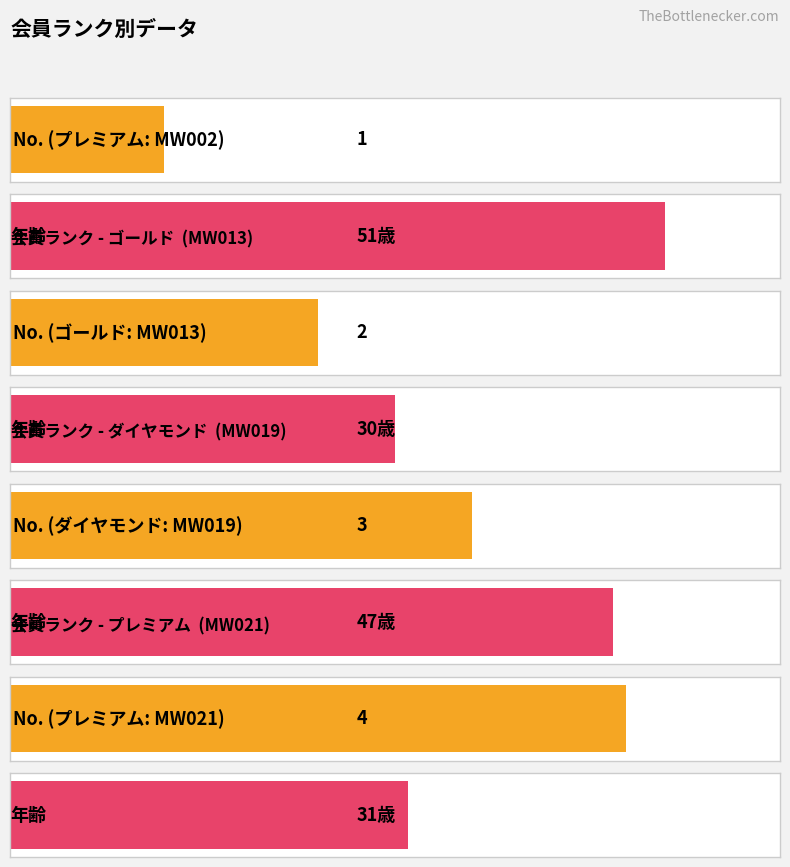

Which series has the widest spread of values?

年齢